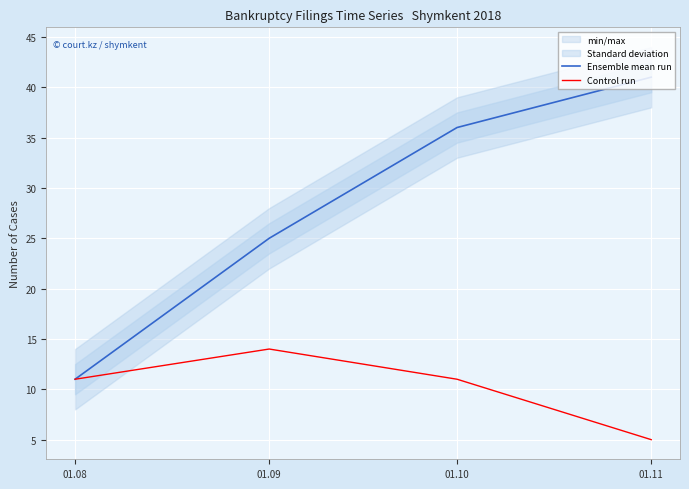

List the labels in order of Control run value, largest first.

01.09, 01.08, 01.10, 01.11